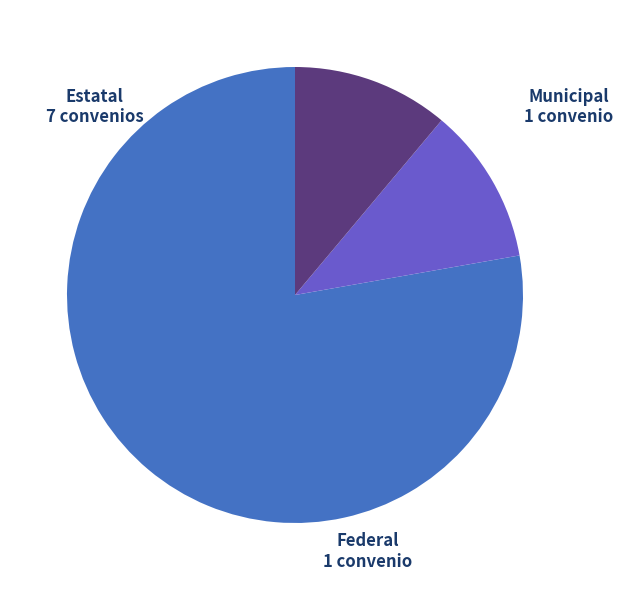

Is there any slice that represents more than half of the pie?

Yes